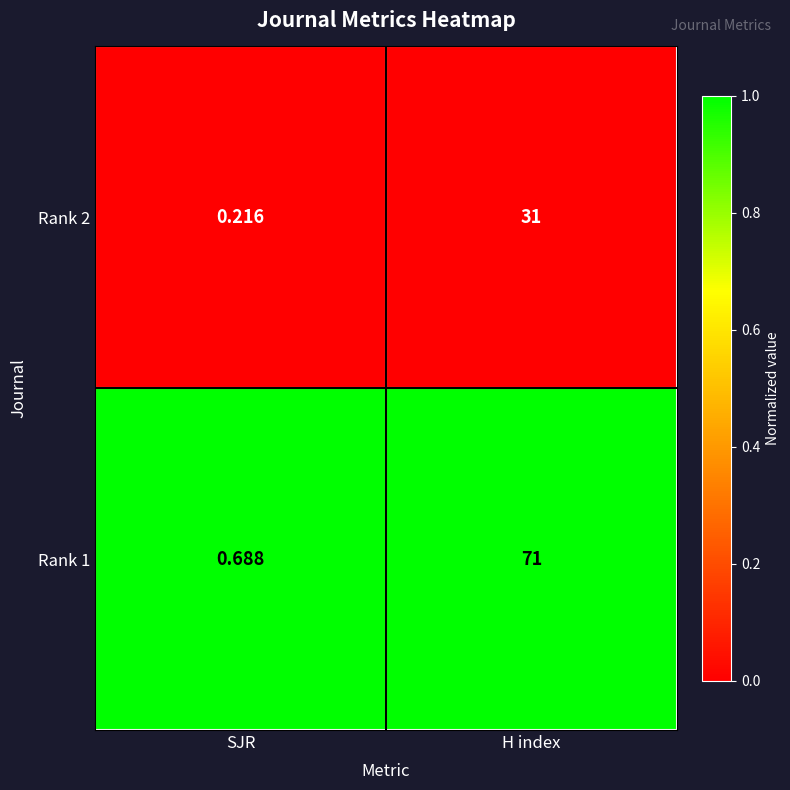

Which series has the largest total across all categories?

Rank 1